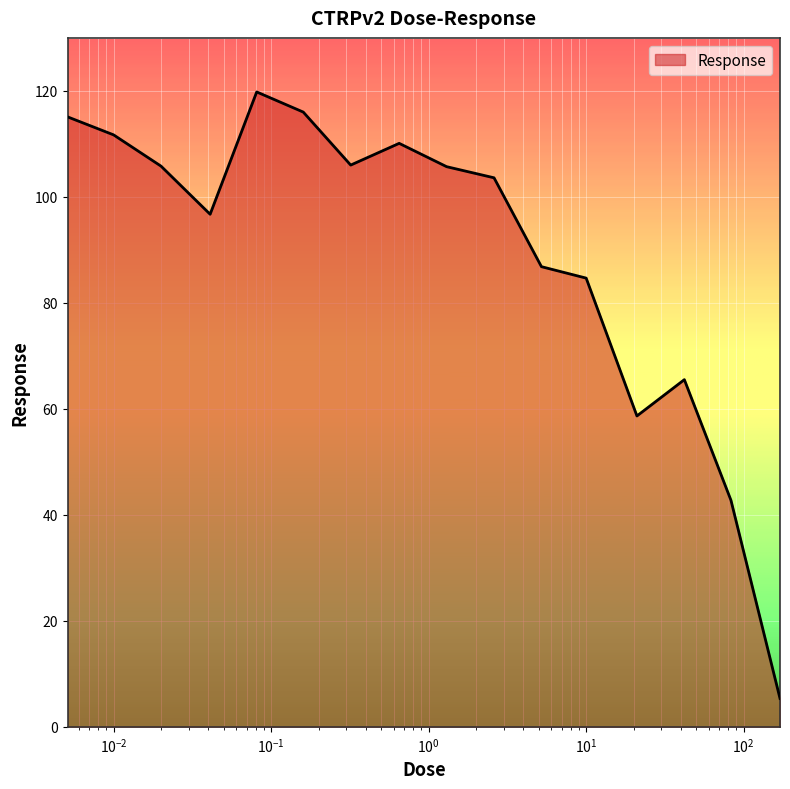

What is the greatest value displayed?

119.8